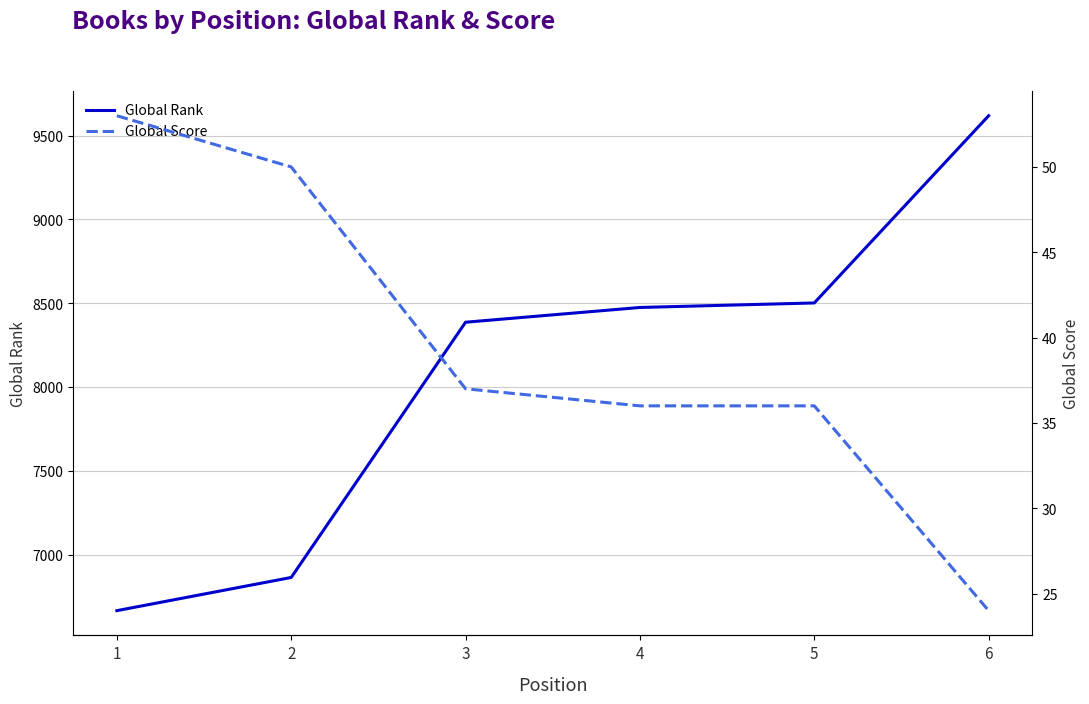

At how many categories does at least one series exceed 5945?

6